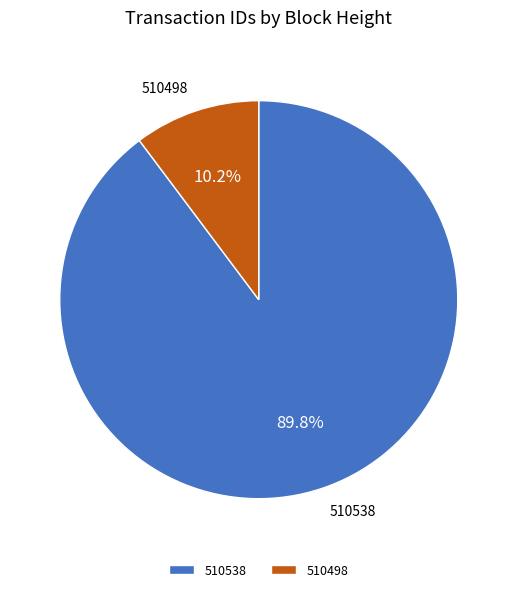

Rank the categories by value from highest to lowest.

510538, 510498